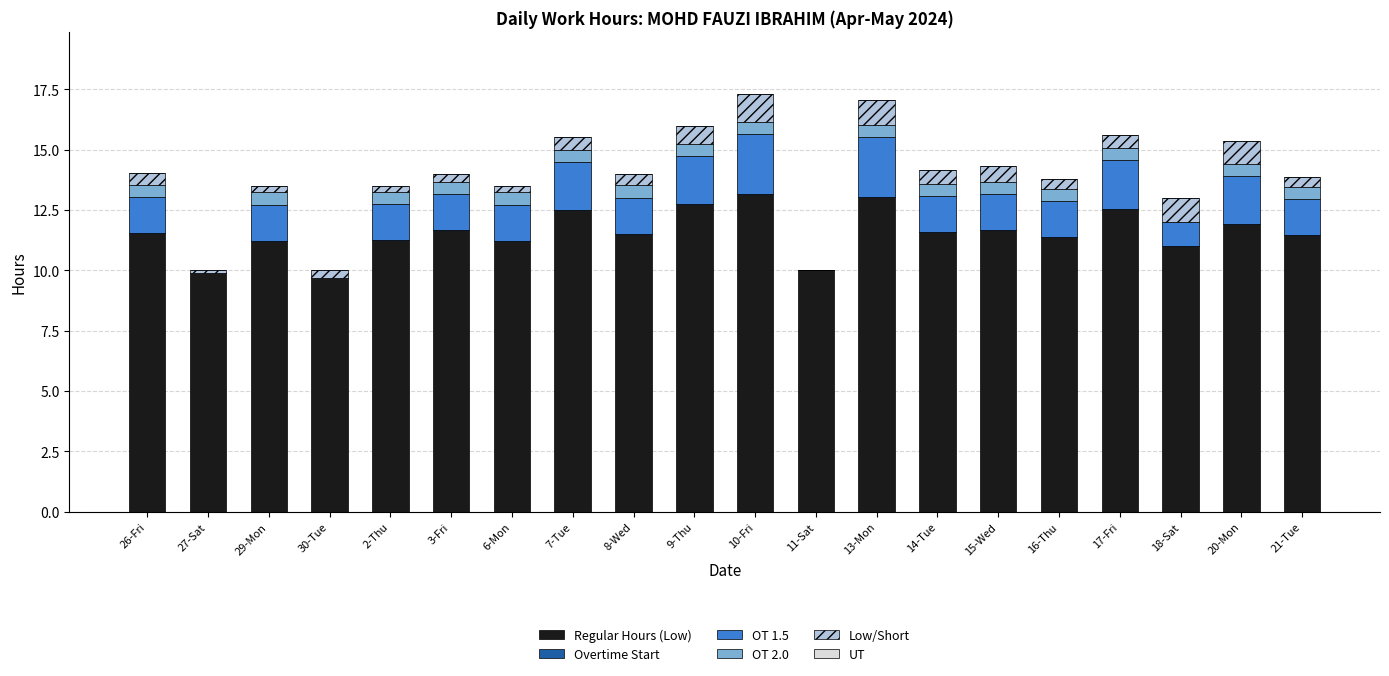

What is the total value across all series at 7-Tue?

15.5